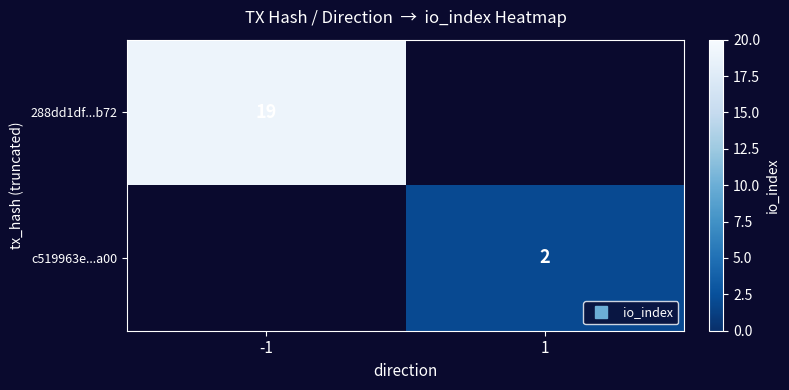

Which series has the widest spread of values?

288dd1df...b72